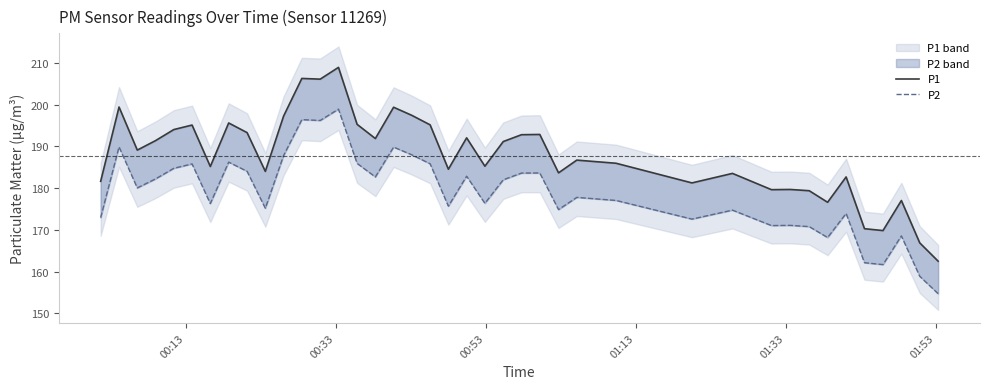

Is this an area chart (filled region under the line)?

No